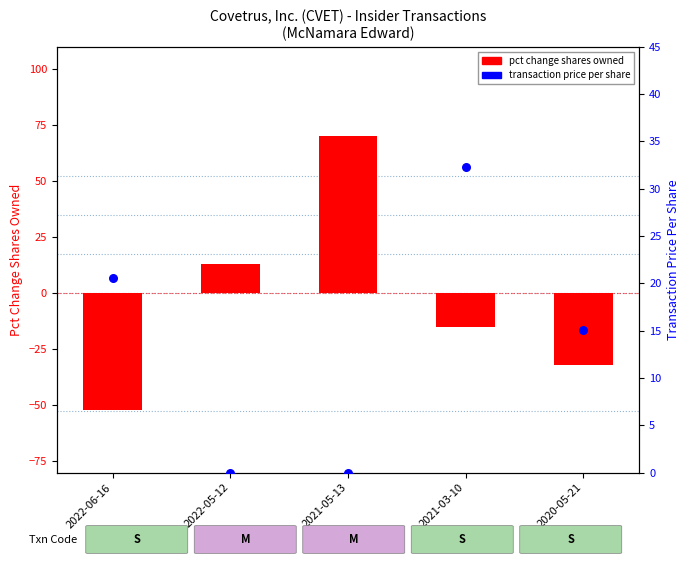

Is the value of pct change shares owned at 2022-05-12 greater than the value of transaction price per share at 2021-05-13?

Yes